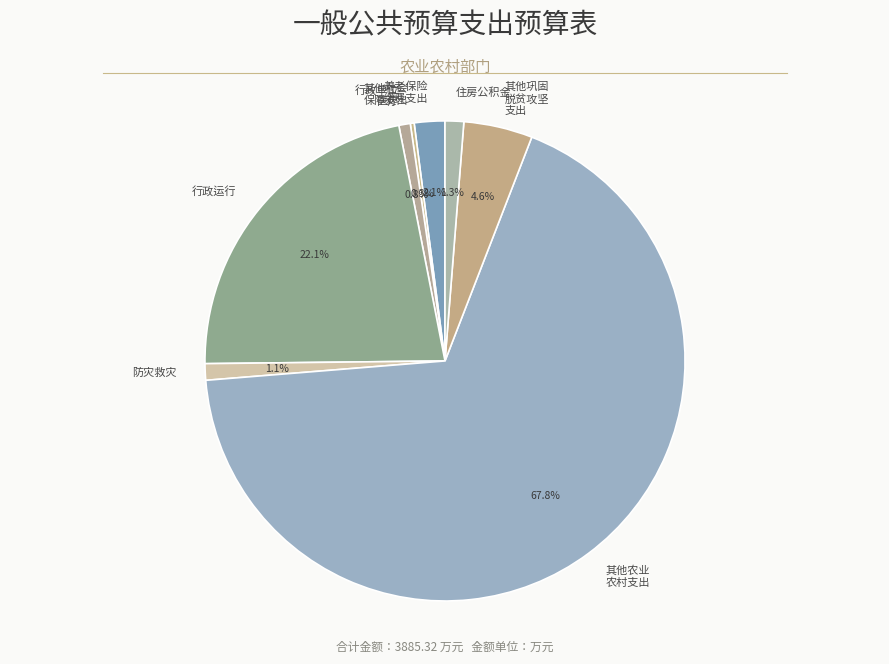

Which slice is the largest?

其他农业 农村支出